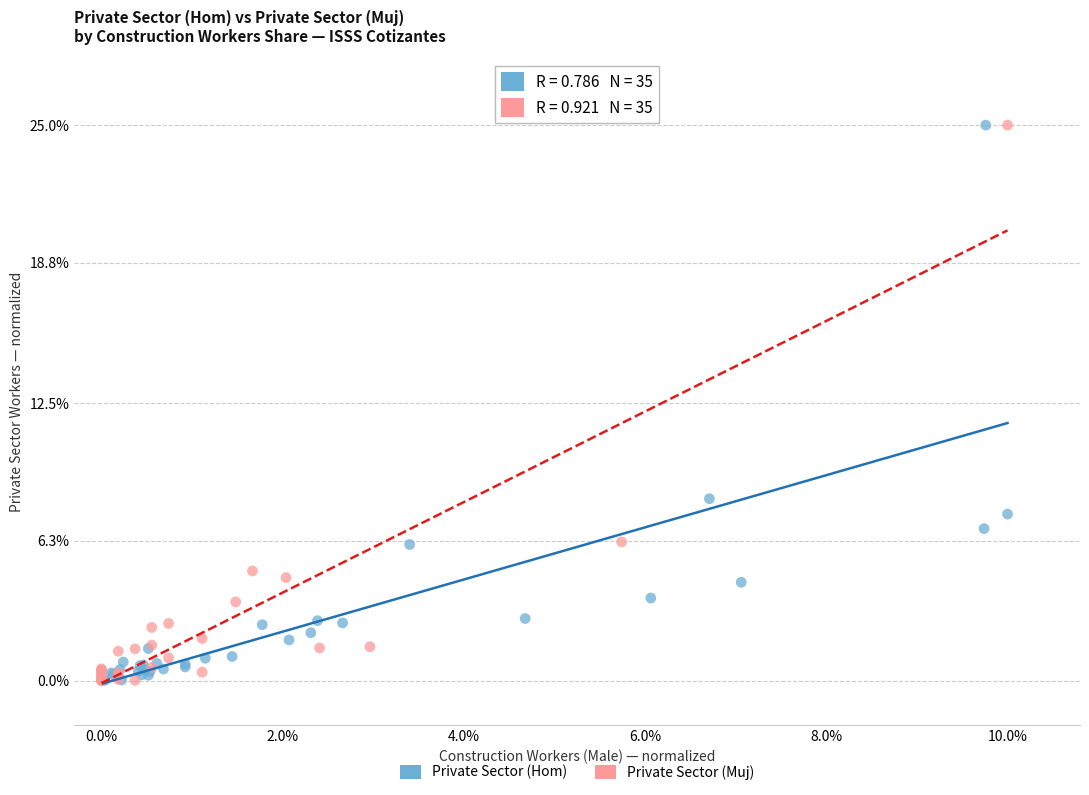

Which series has the widest spread of Y values?

Private Sector (Muj)